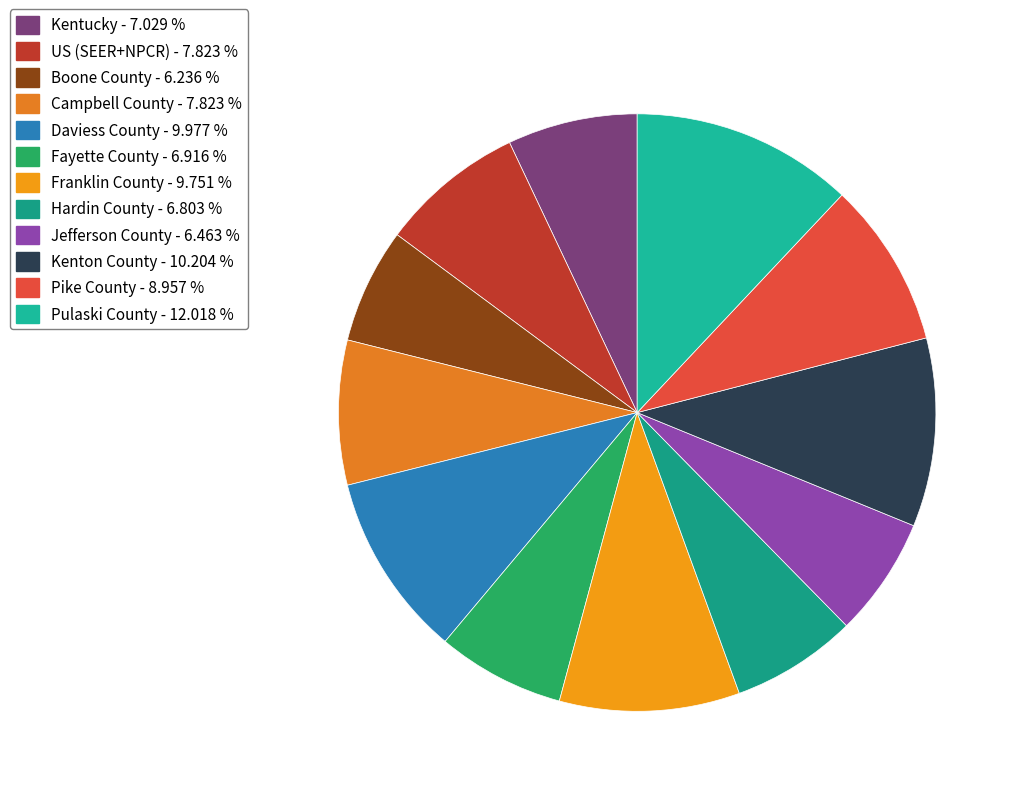

To the nearest percent, what is the combined percentage of US (SEER+NPCR) and Pike County?

17%